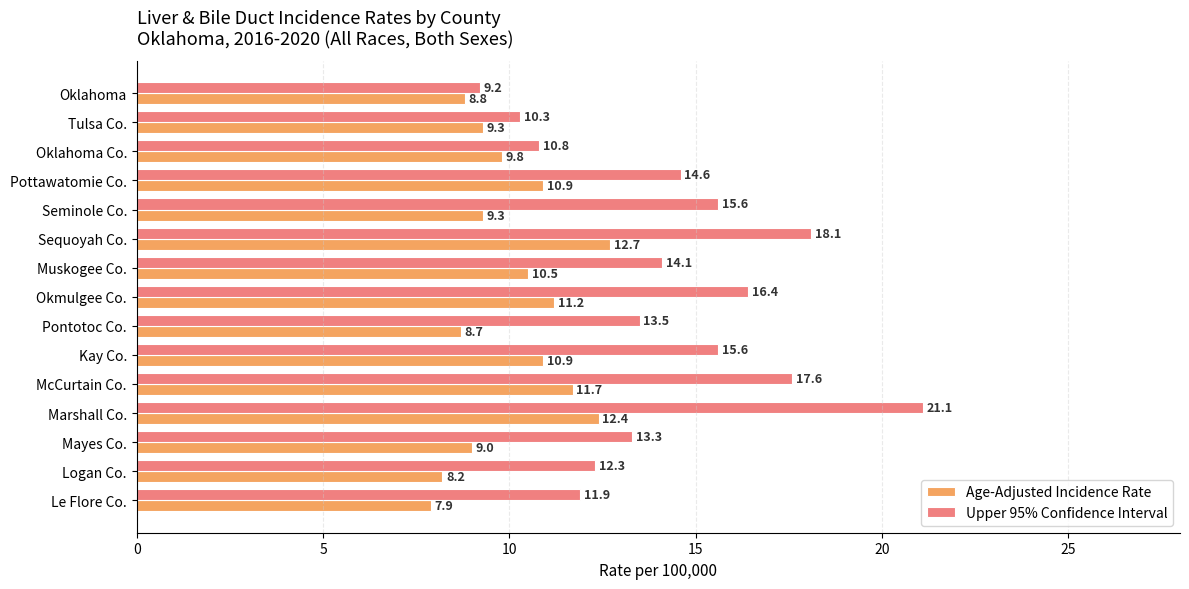

What is the total value across all series at Le Flore Co.?

19.8